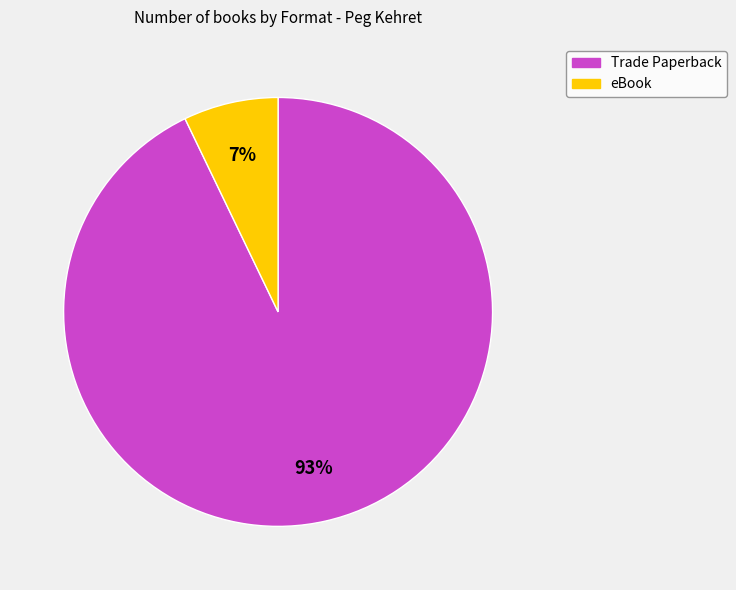

To the nearest percent, what portion does Trade Paperback represent?

93%